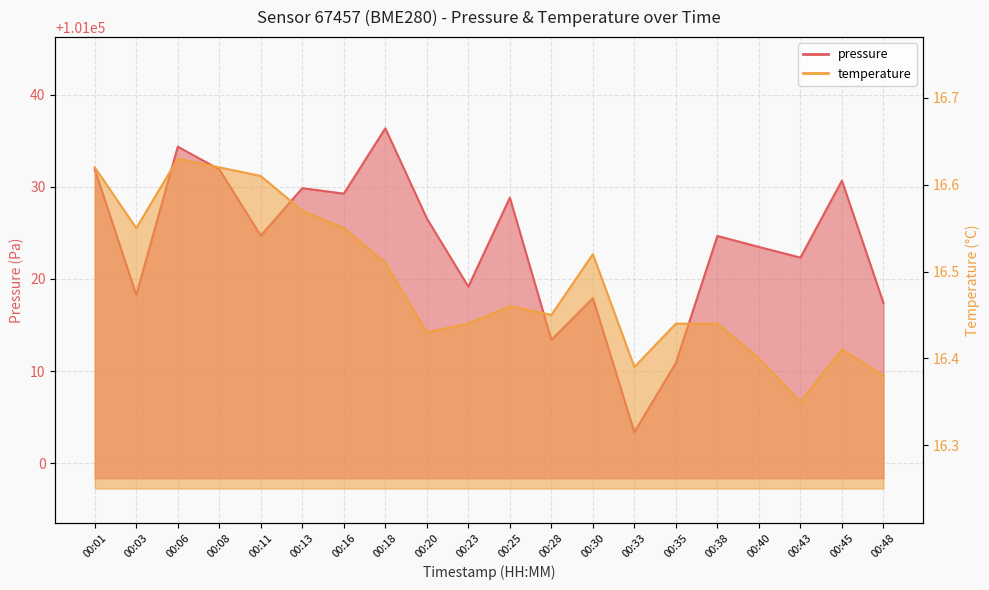

What is the spread (max minus min) of values at 00:20?

101010.1